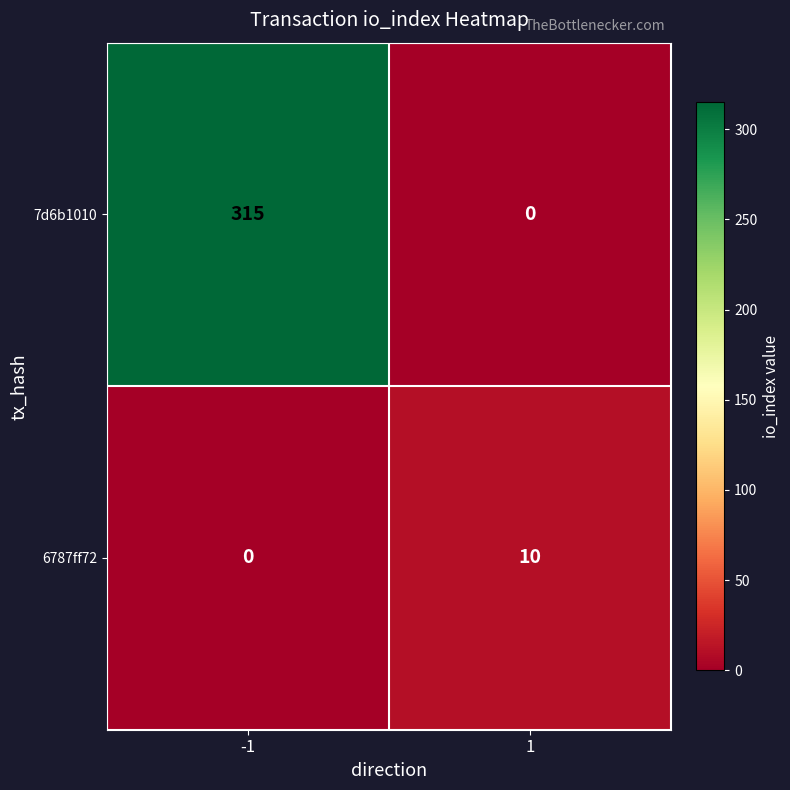

Is it true that 6787ff72 equals 7 at 1?

False